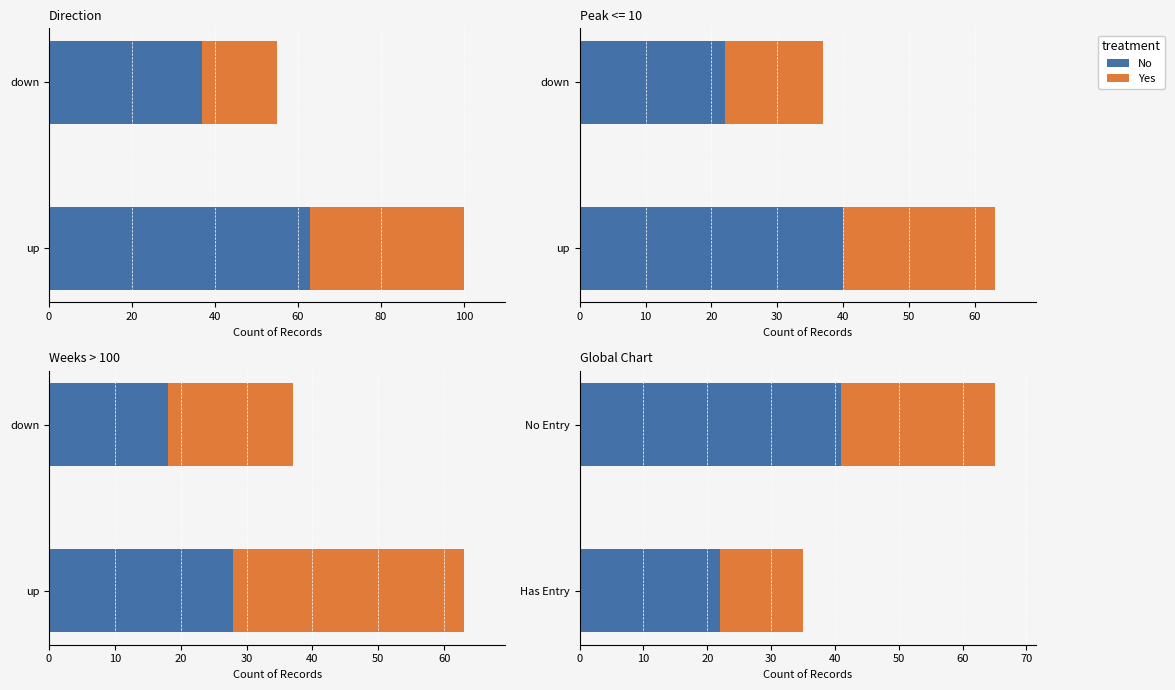

What are all the series names shown in the legend?

No, Yes